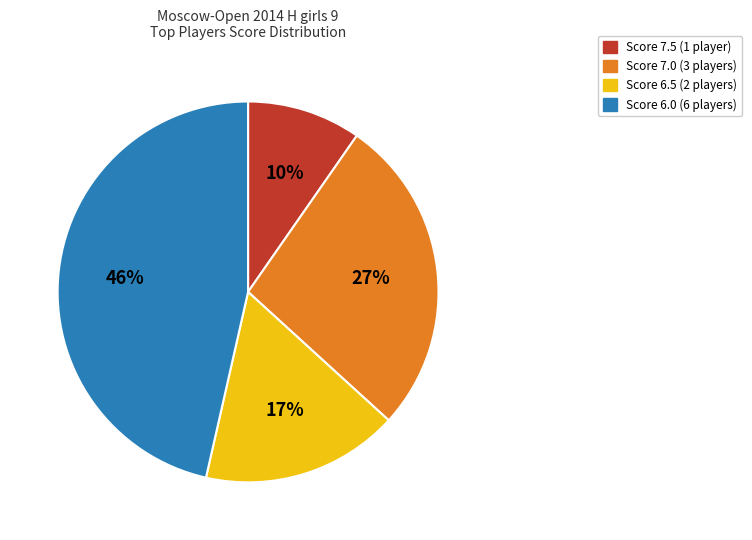

The Score 7.0 (3 players) slice represents 27% of the pie. True or false?

True